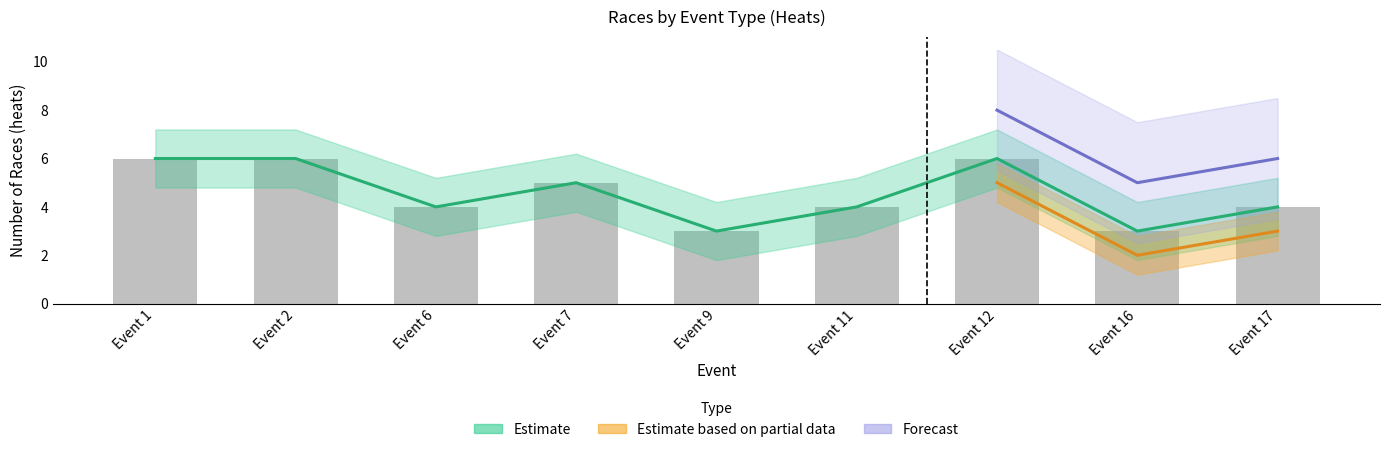

Which category has the lowest value in the Estimate series?

Event 9